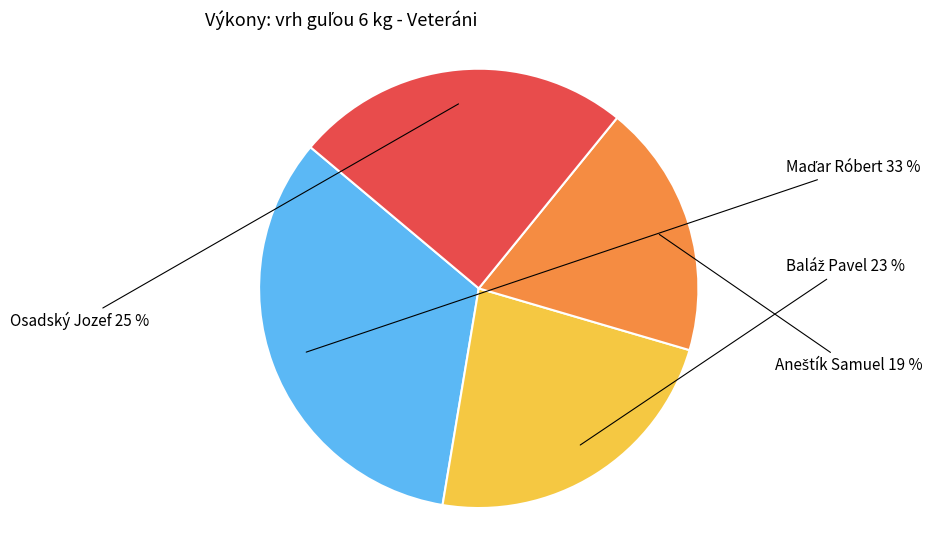

Is there a majority slice in this chart?

No